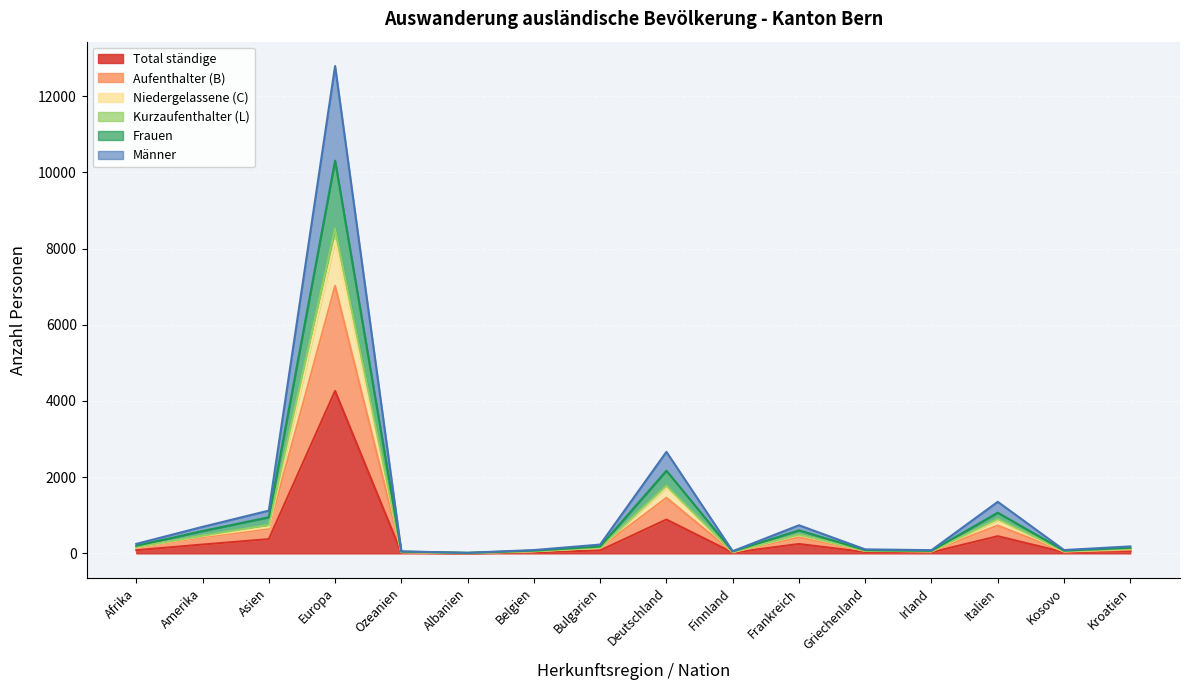

True or false: Frauen and Total ständige intersect in this chart.

False